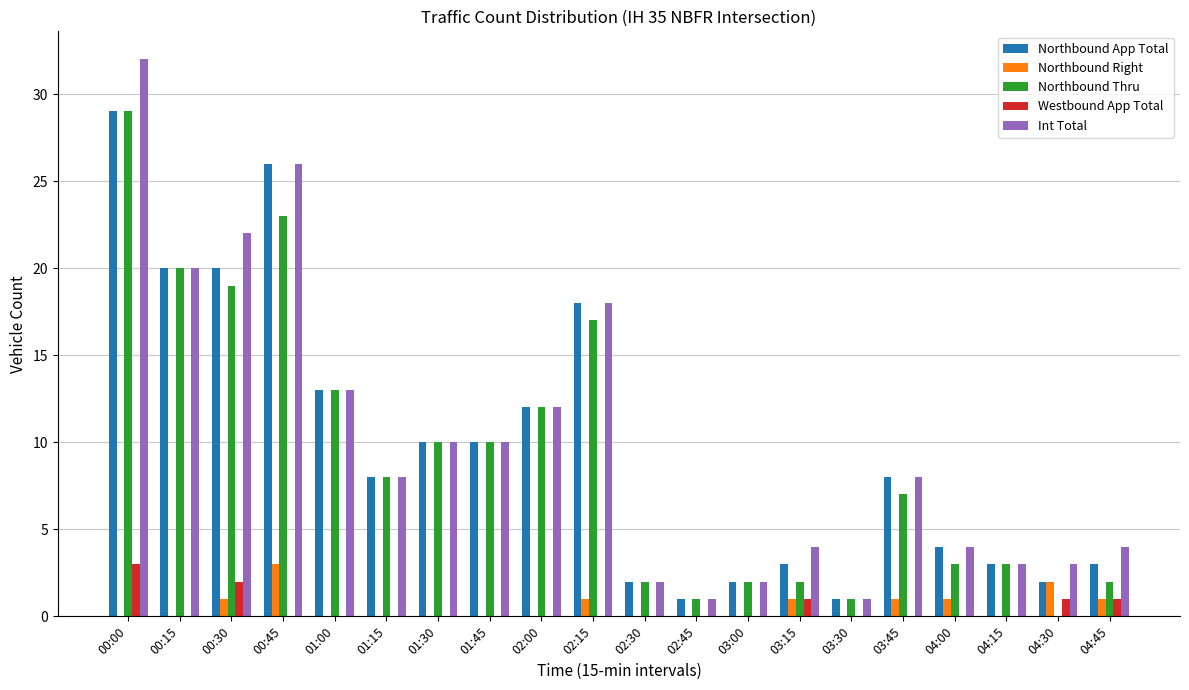

How many data points does each series have?

20